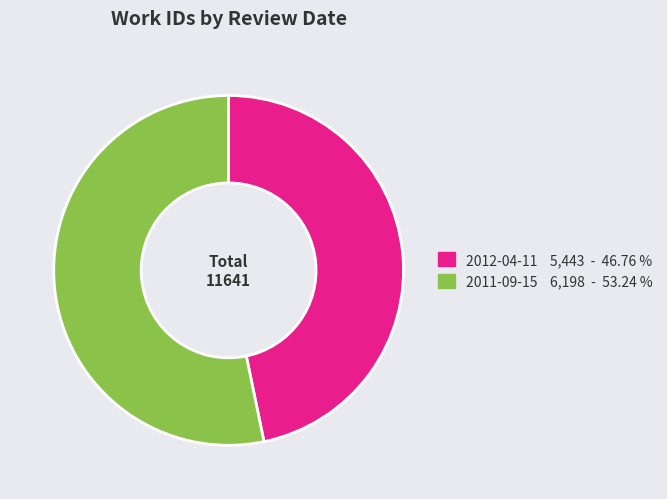

Which has a higher value, 2012-04-11 or 2011-09-15?

2011-09-15